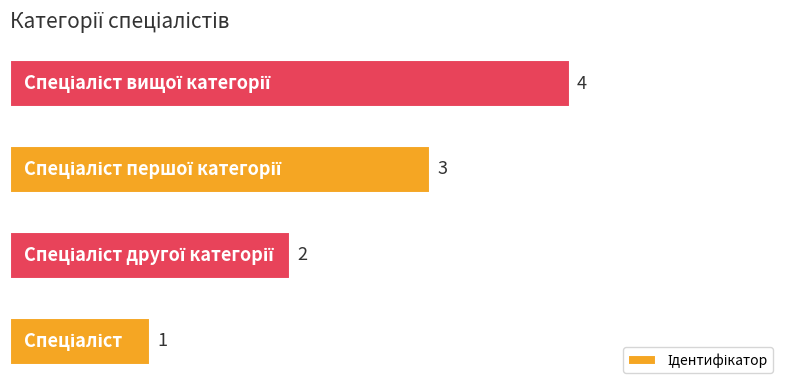

What is the greatest value displayed?

4